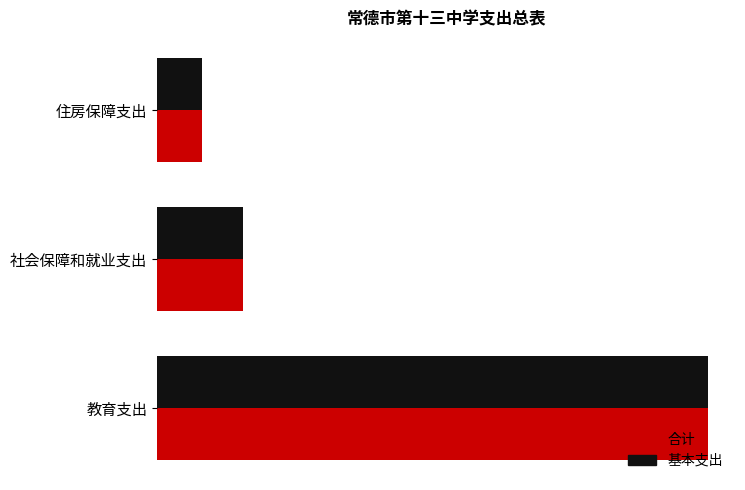

Does the chart contain stacked bars?

No